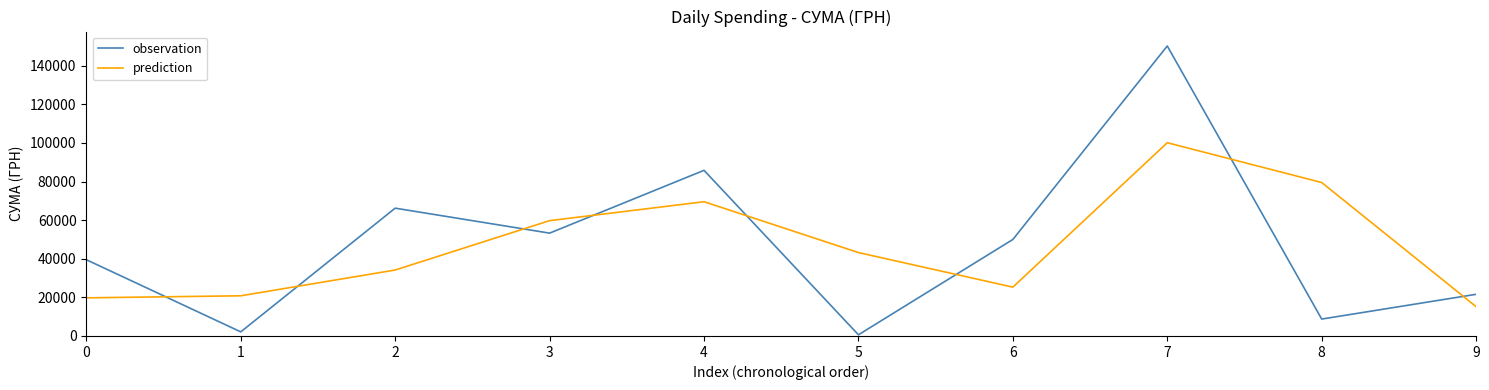

After their last crossing, which series has the higher values: prediction or observation?

observation